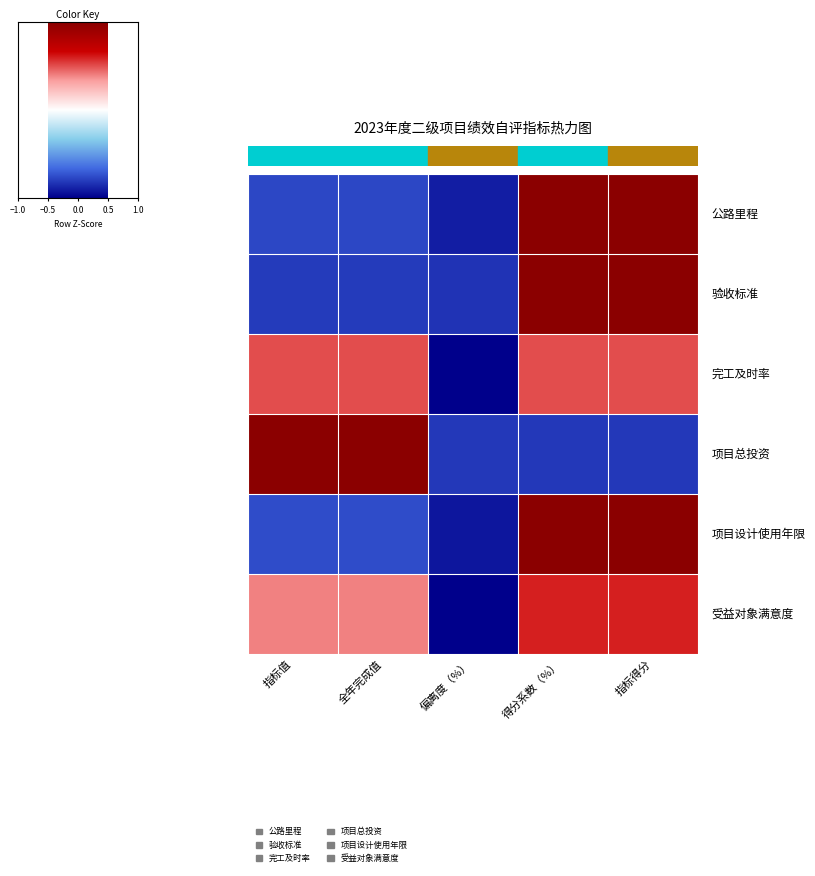

How many distinct data groups are displayed?

6